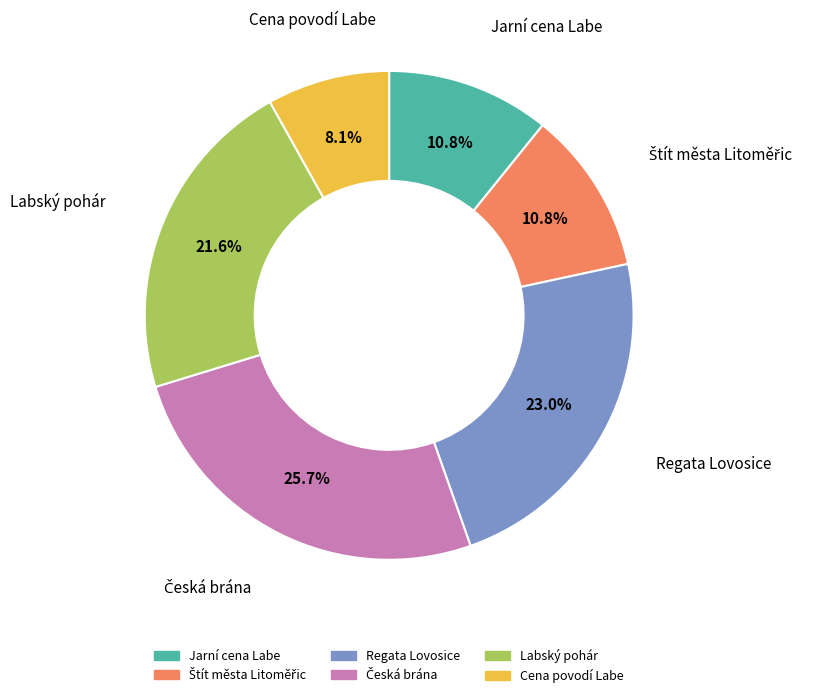

Which has a higher value, Regata Lovosice or Labský pohár?

Regata Lovosice